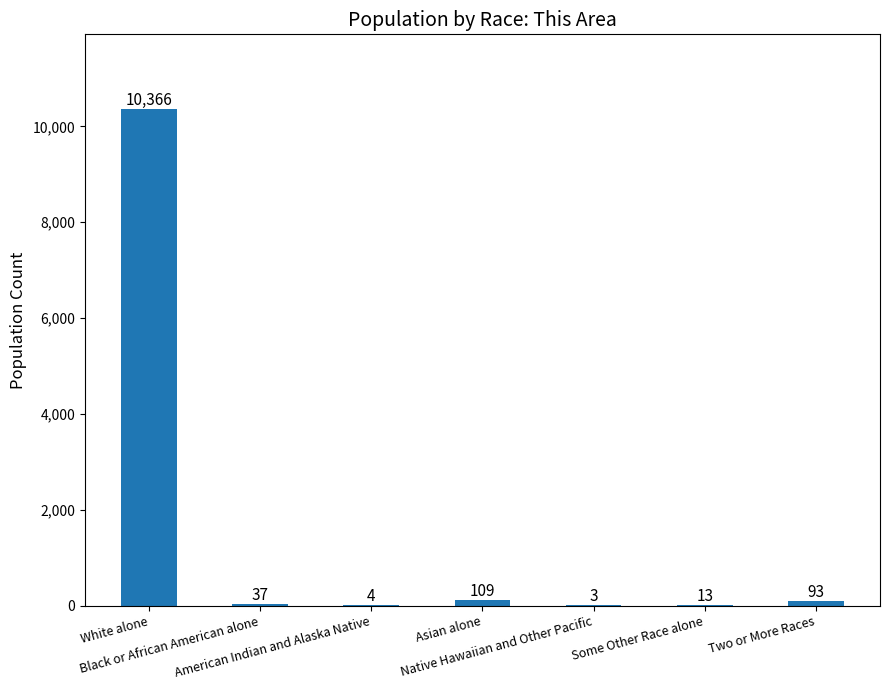

What is the maximum value shown in the chart?

10366